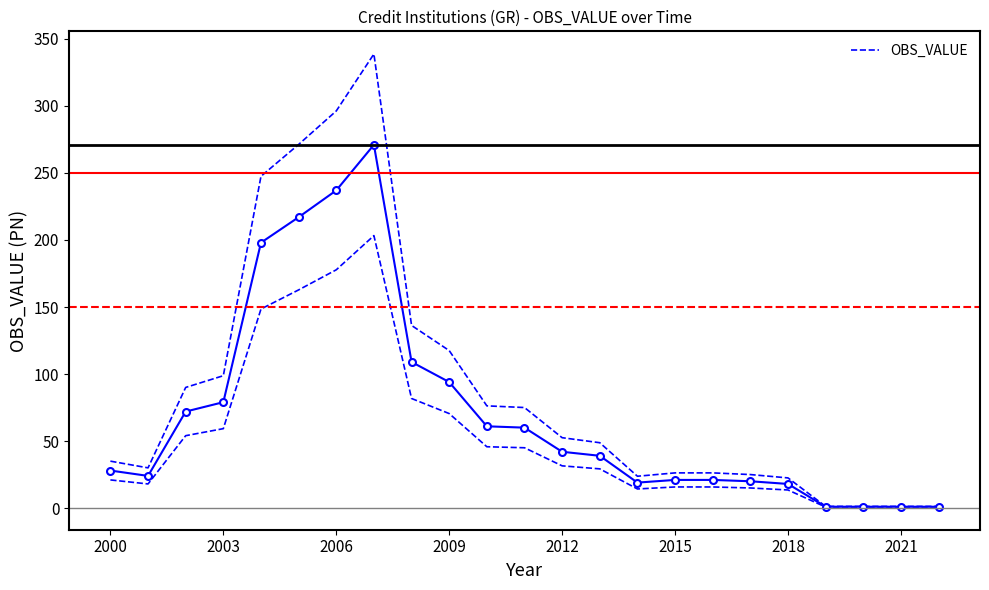

Count the number of values greater than 39.

11